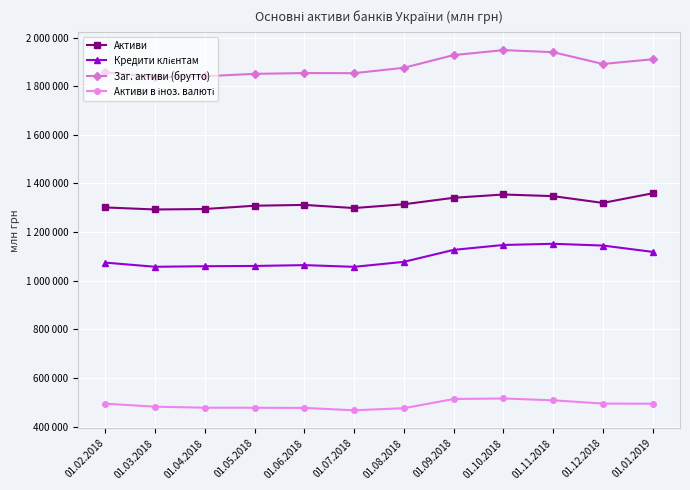

Is this an area chart (filled region under the line)?

No